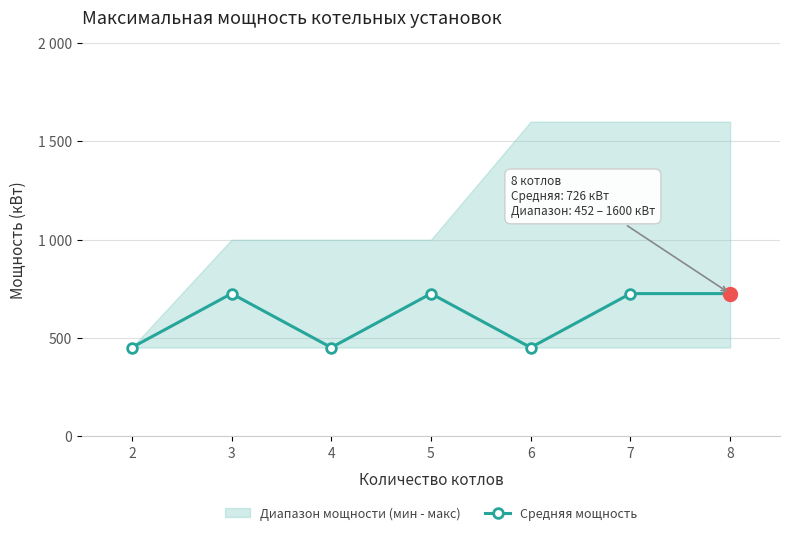

What is the maximum value shown in the chart?

726